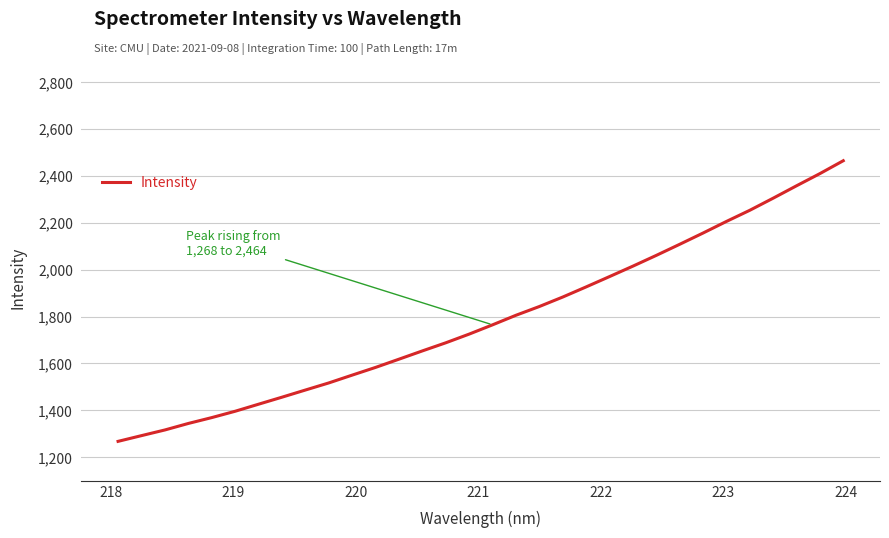

What is the greatest value displayed?

2463.9